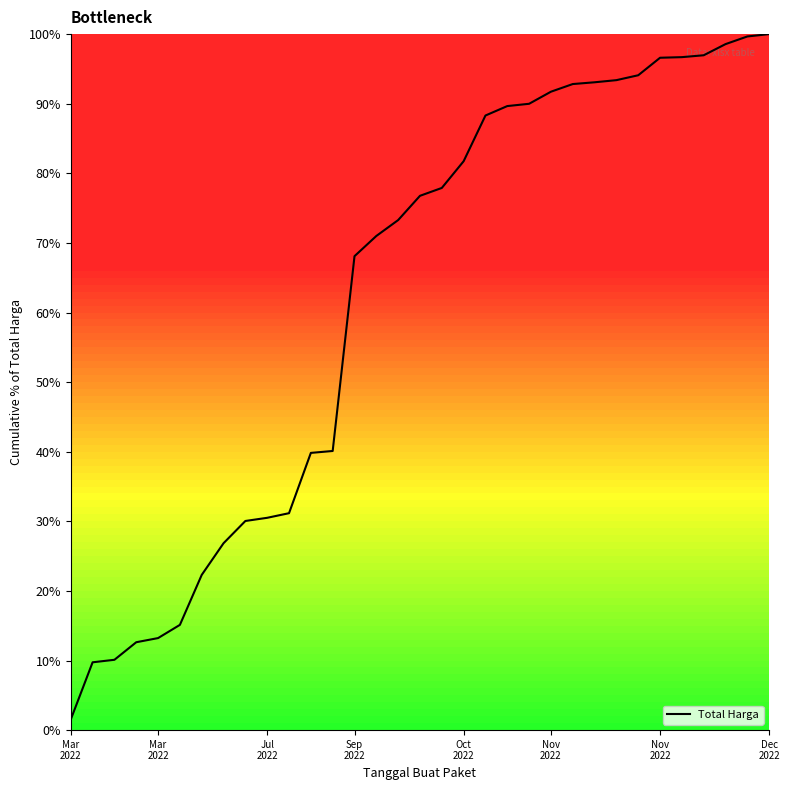

What is the greatest value displayed?

100.0